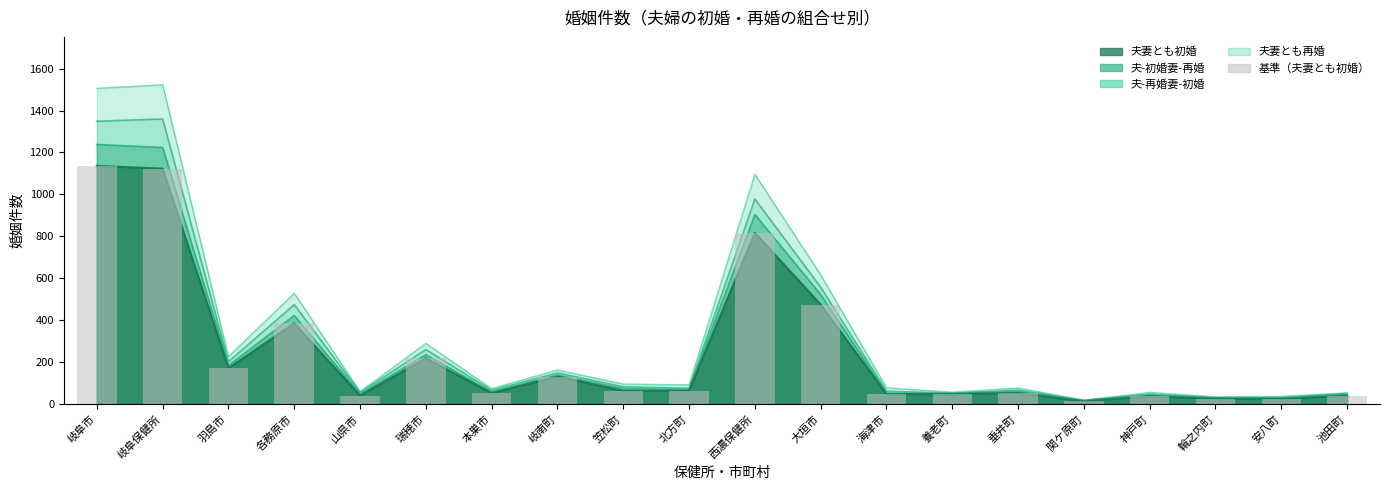

What is the sum of all values?

4957